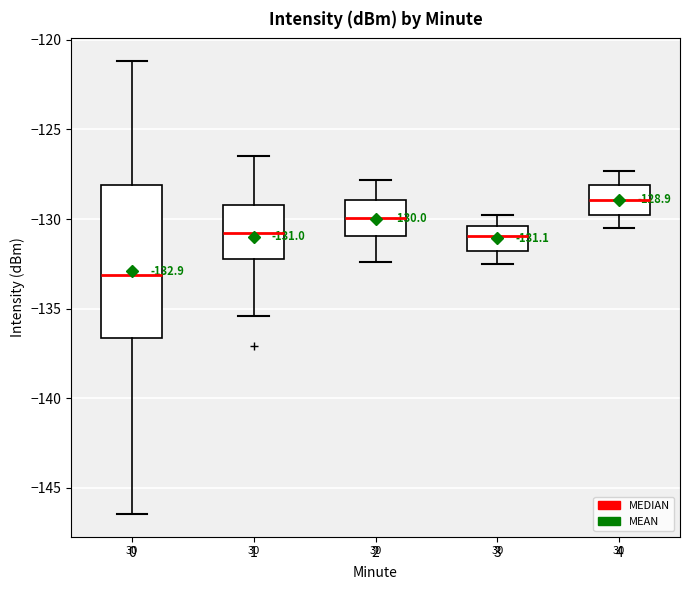

Which box's median line is the lowest?

0